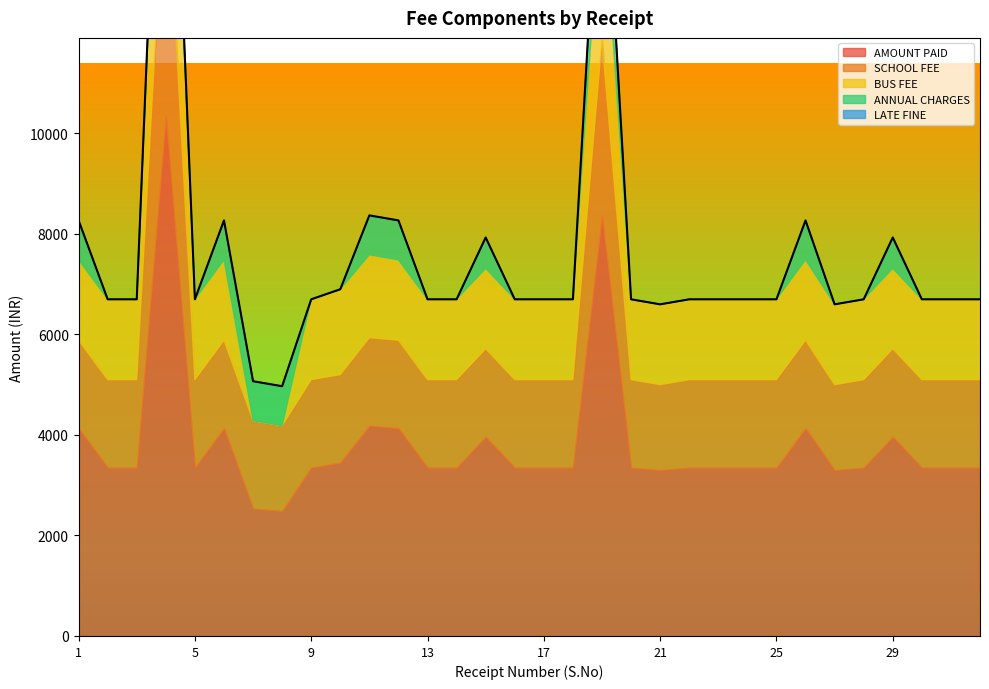

What is the value of the AMOUNT PAID point at the 22nd from the left?

3350